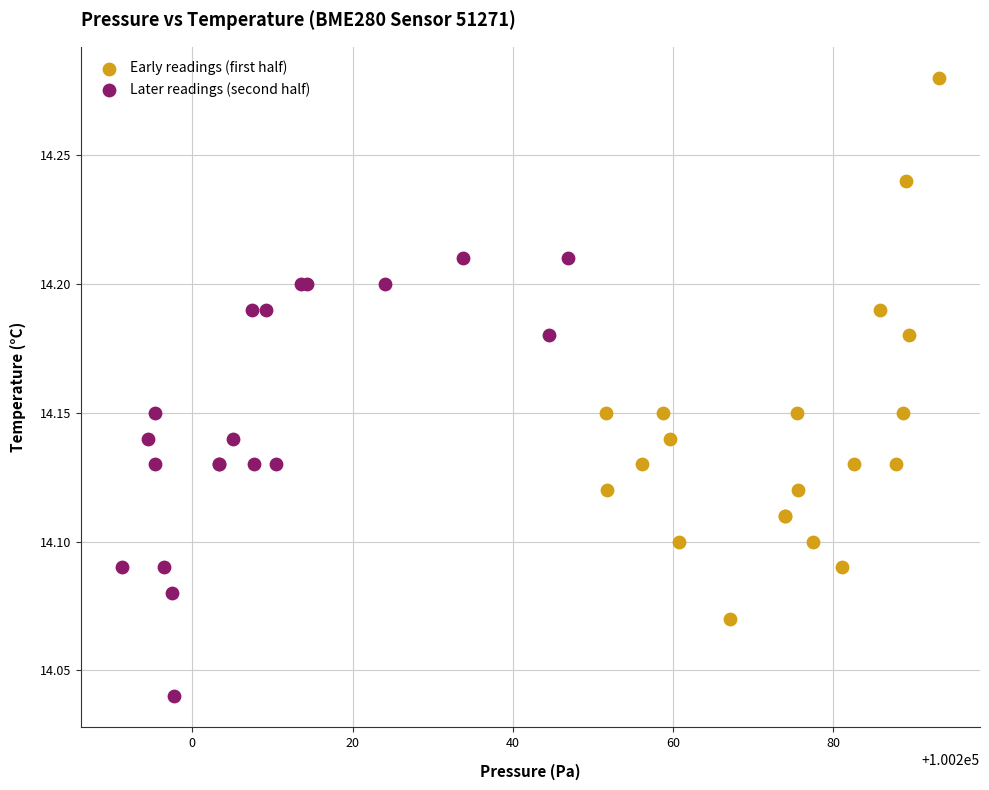

Which series has the widest spread of Y values?

Early readings (first half)